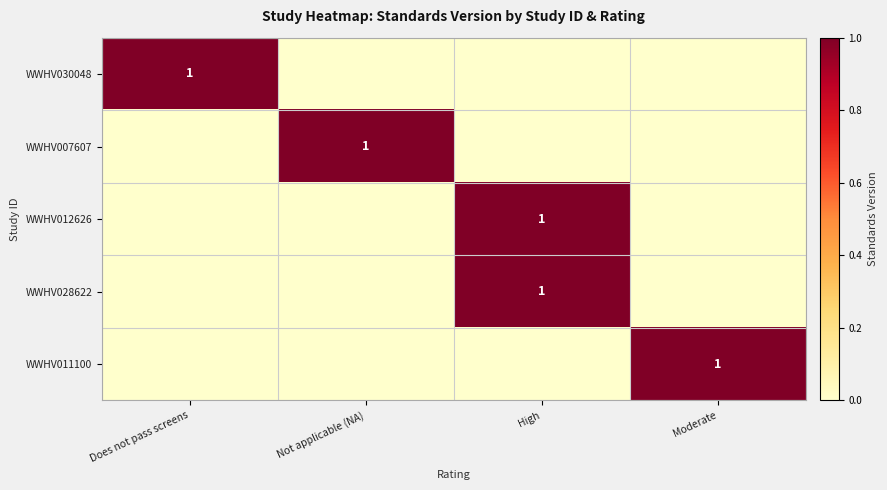

The WWHV007607 series shows 1 at Not applicable (NA). True or false?

True